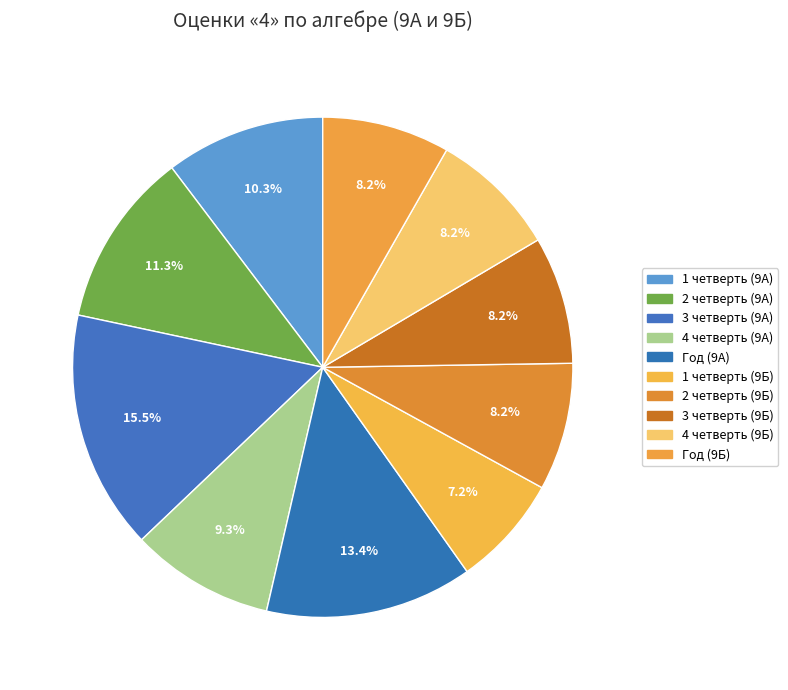

Is there a majority slice in this chart?

No